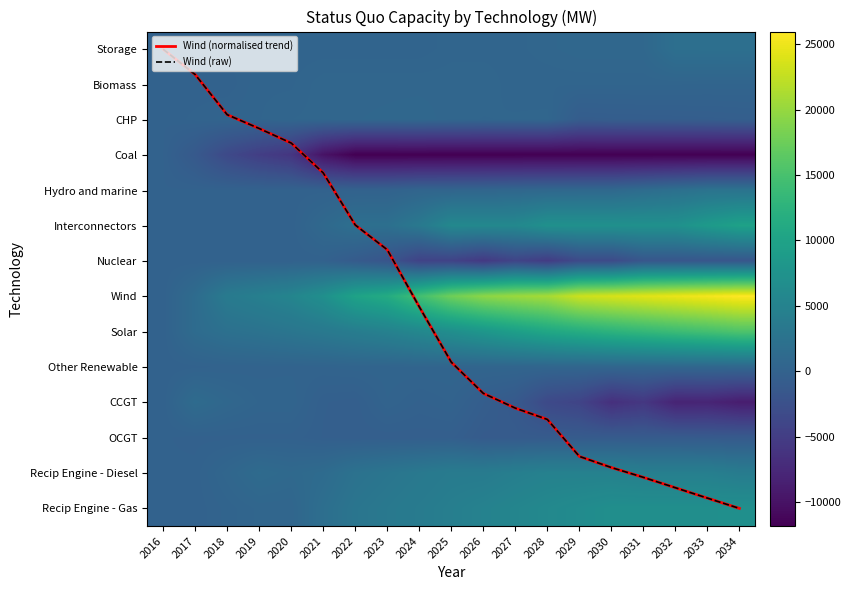

Is the value of OCGT at 2017 greater than the value of Coal at 2030?

Yes